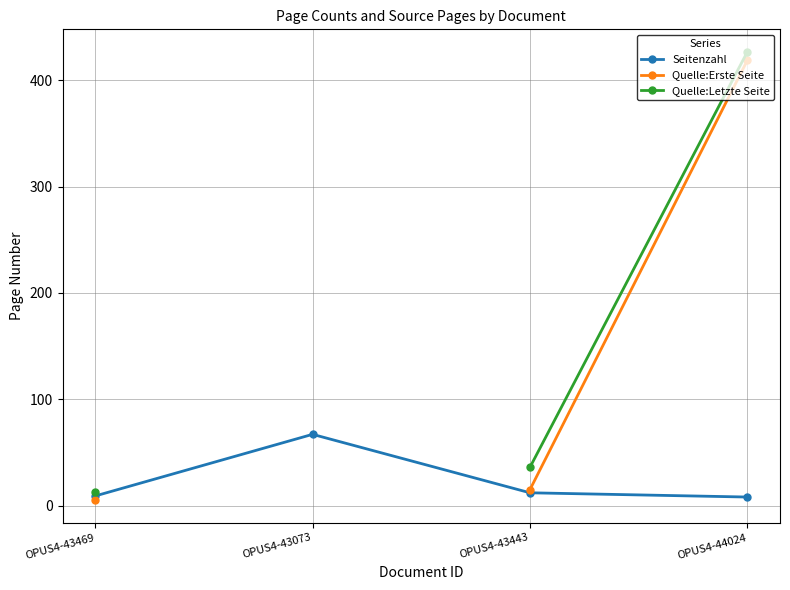

Which category has the lowest value in the Seitenzahl series?

OPUS4-44024